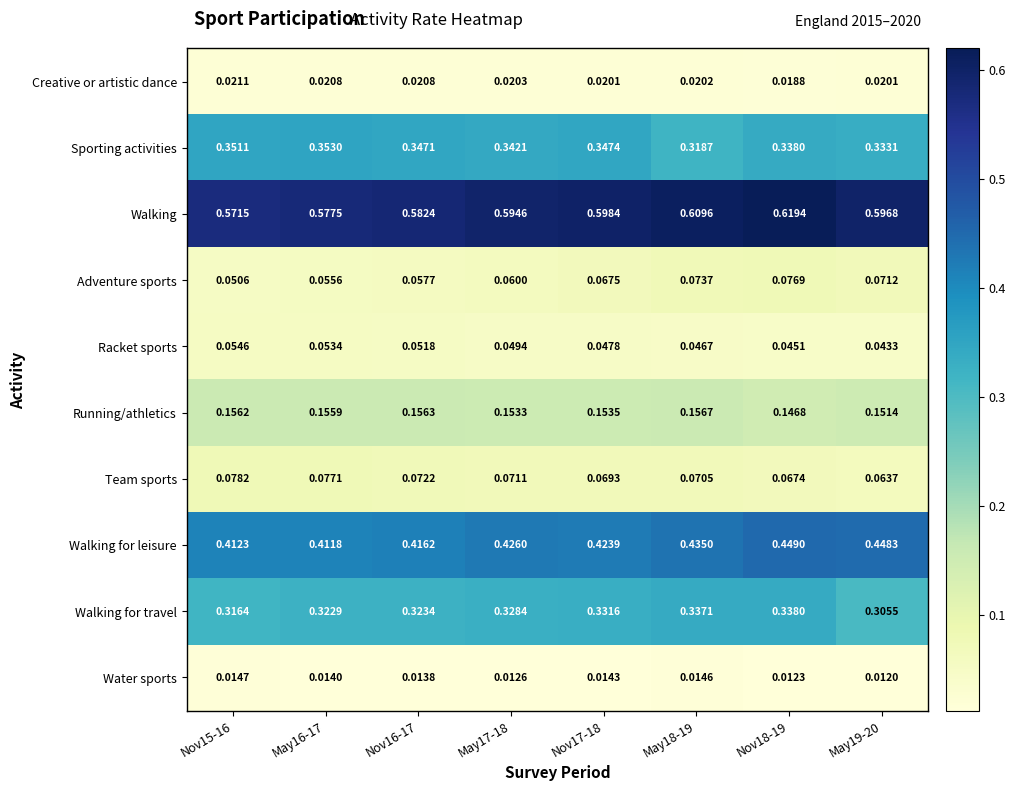

Which series has the widest spread of values?

Walking